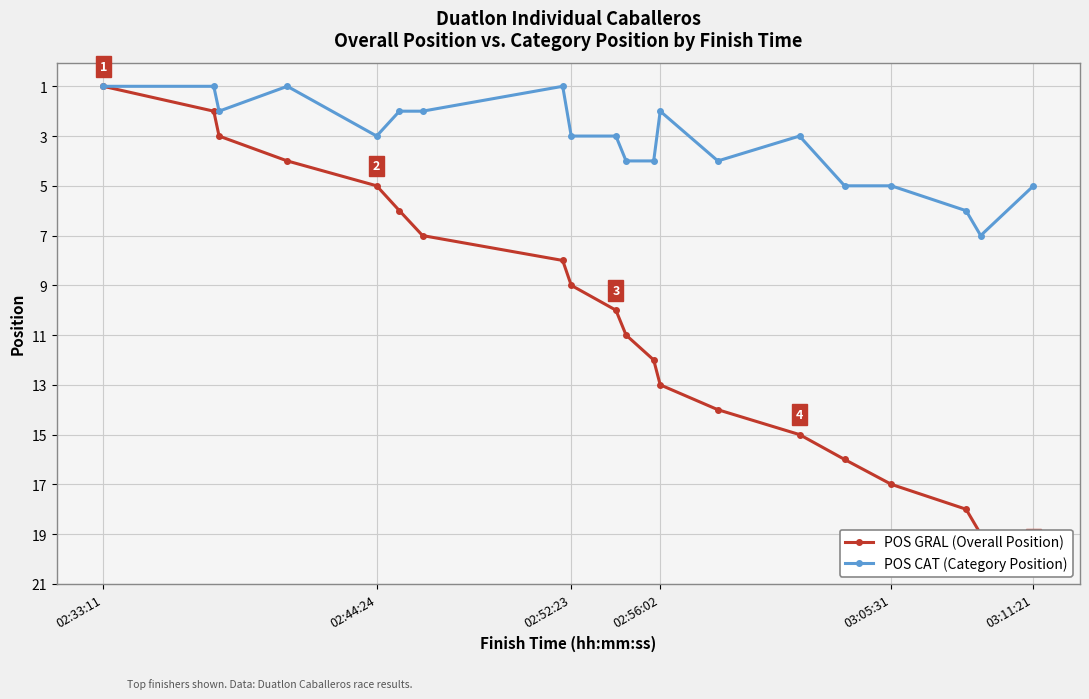

True or false: POS CAT (Category Position) has more than 1 interior local peaks.

True